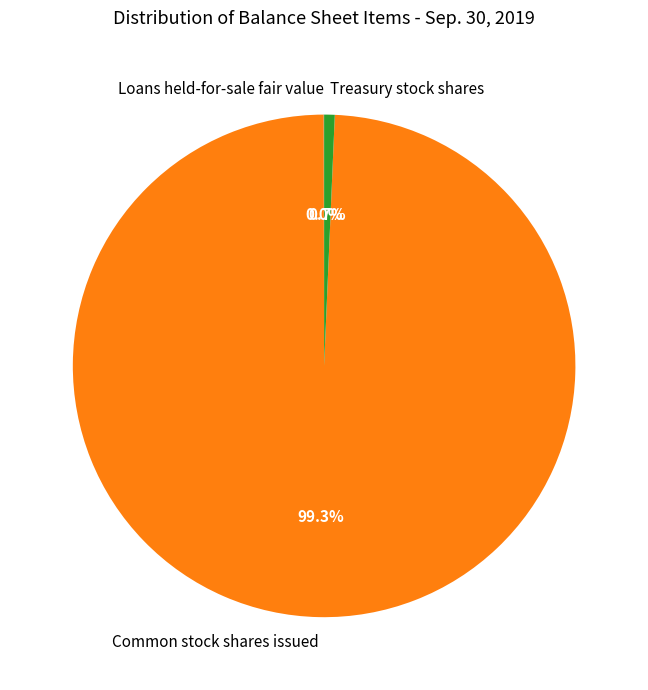

What portion of the pie excludes Common stock shares issued?

0.7%